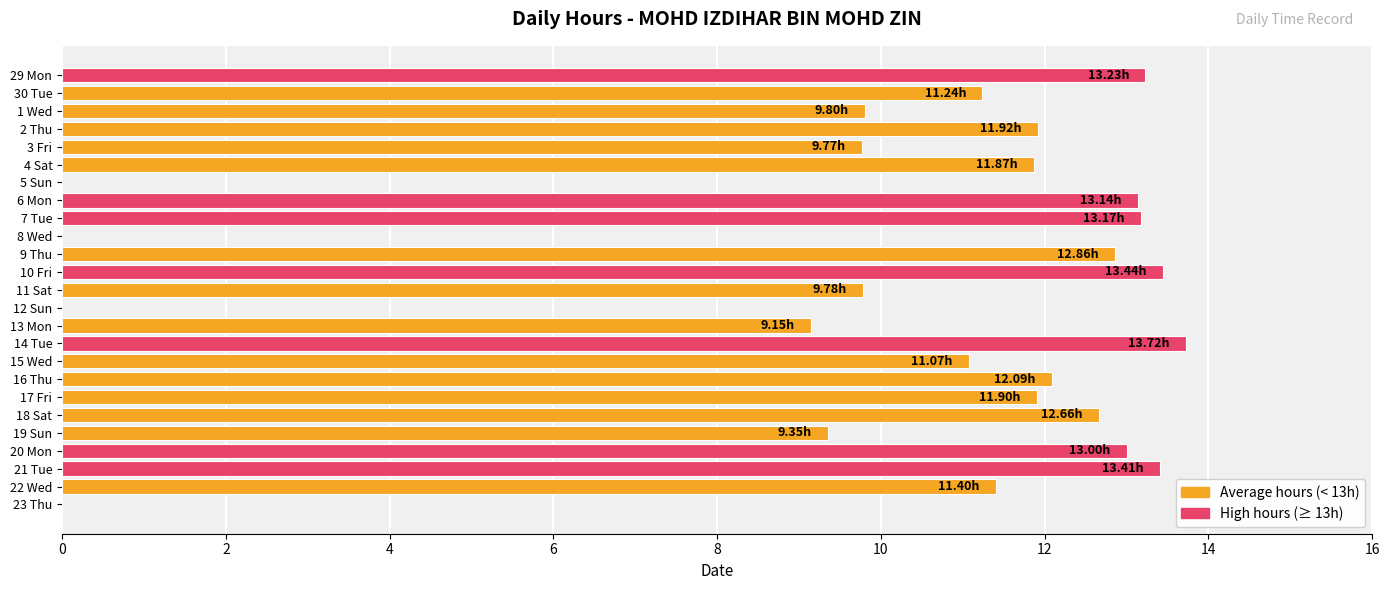

Which label corresponds to the largest value in the chart?

14 Tue